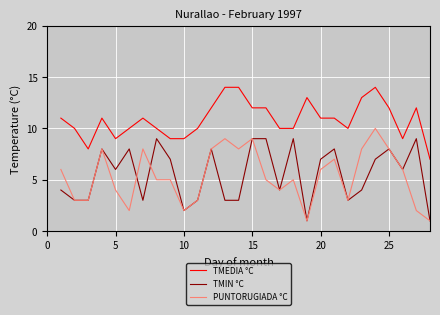

Which series has the widest spread of values?

PUNTORUGIADA °C